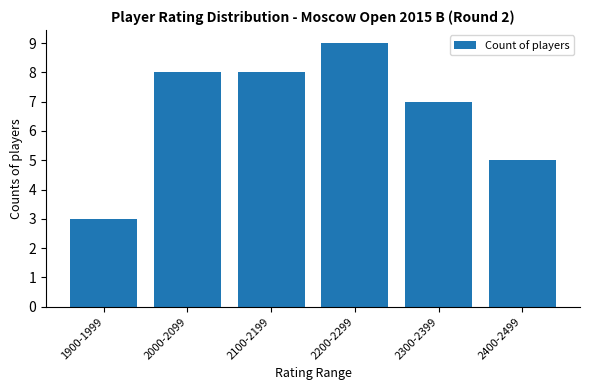

What is the difference between the maximum and minimum values?

6